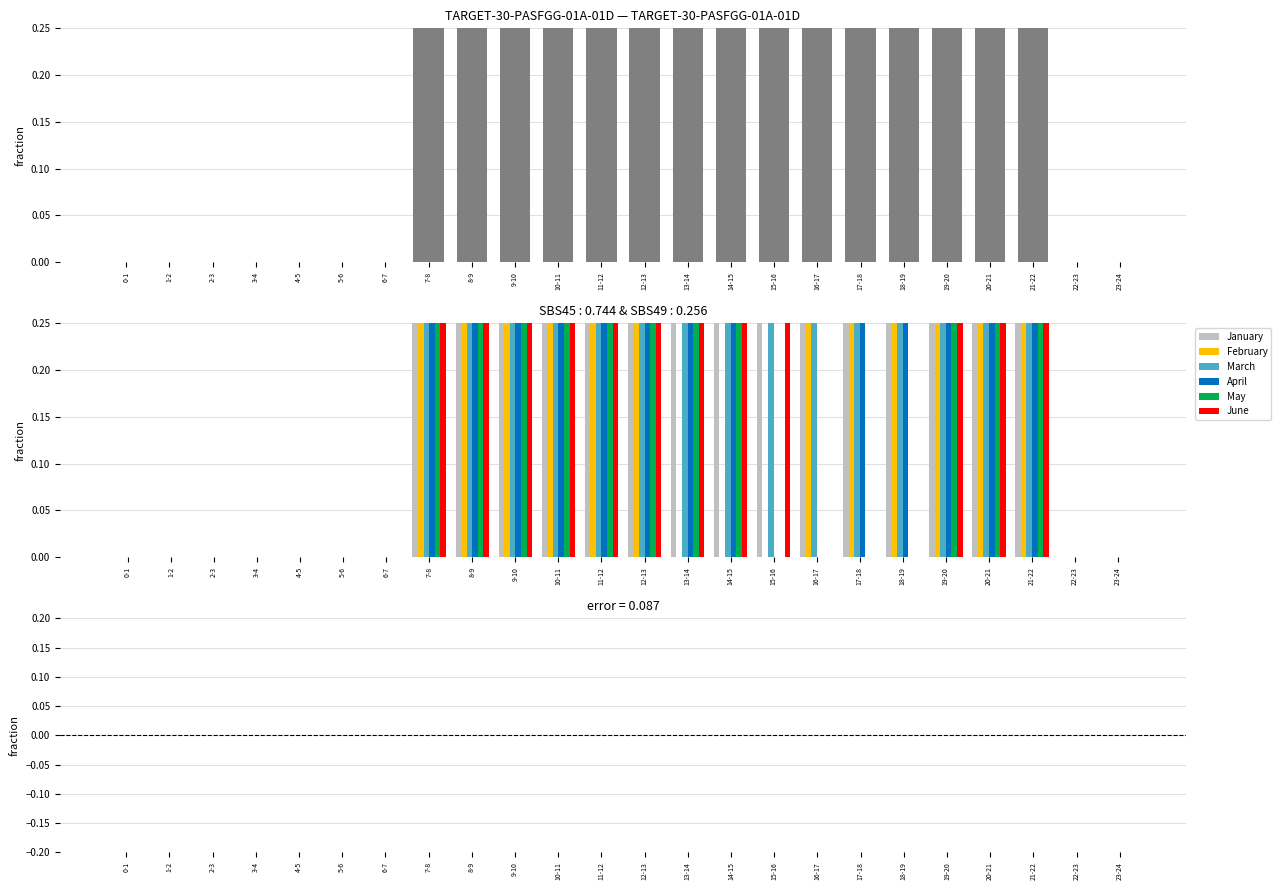

What is the difference between the maximum and minimum values in the March series?

1